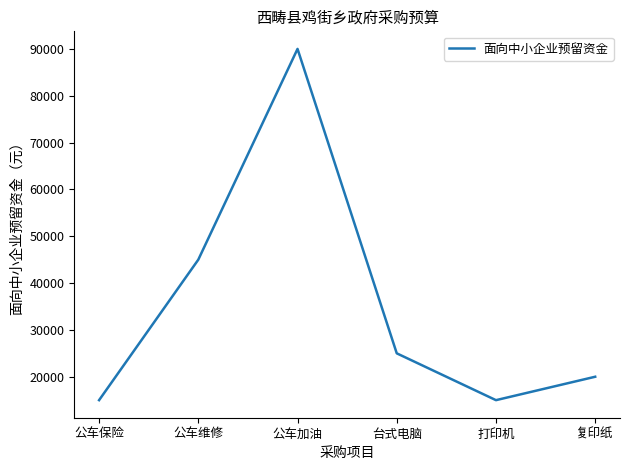

At which label is the value closest to 52500?

公车维修